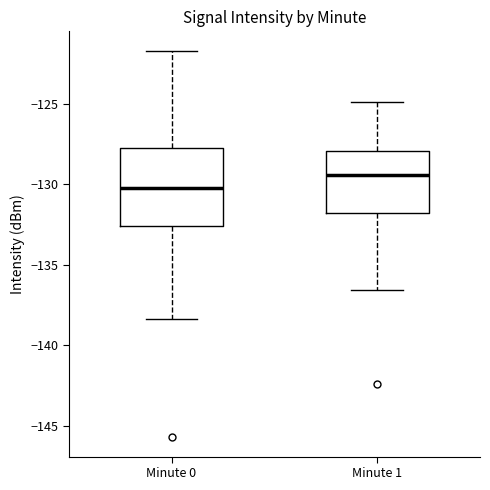

Reading left to right, read every box against the y-axis: the position of its median line, the range the box covers, and the ends of its whiskers. The values are not printed on the chart, so give them approximately, as read against the axis.

Minute 0: median -130.0, box -132.5 to -128.0, whiskers -138.5 to -121.5
Minute 1: median -129.5, box -132.0 to -128.0, whiskers -136.5 to -125.0